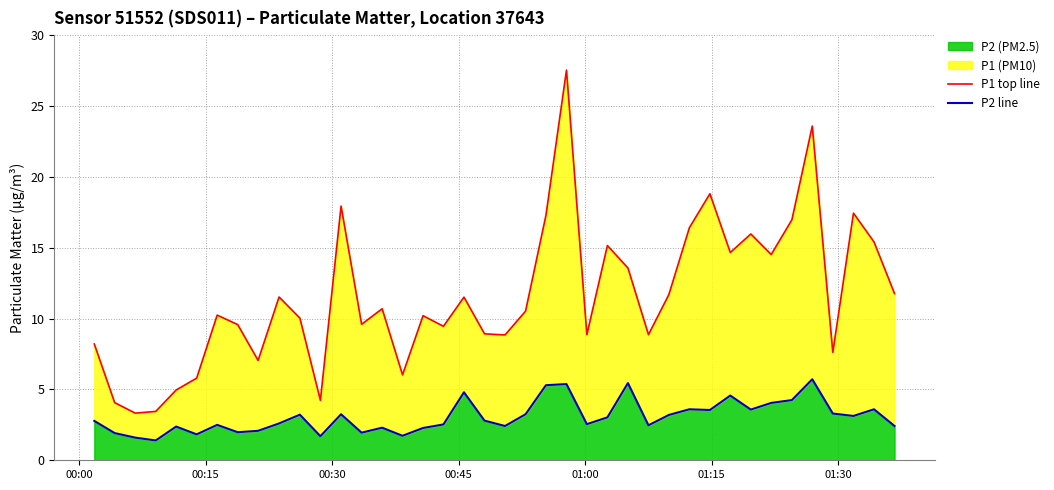

What is the sum of all P2 line values?

122.5